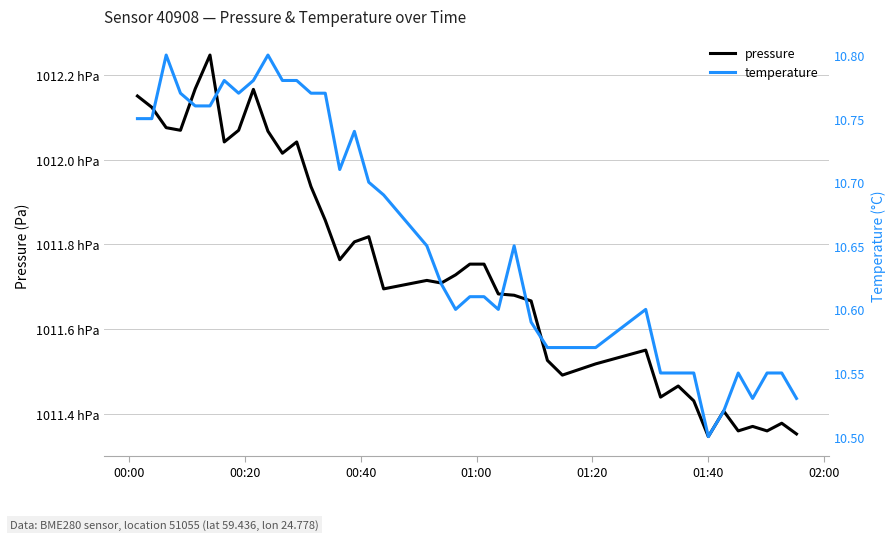

The pressure series shows 163196.2 at 38. True or false?

False